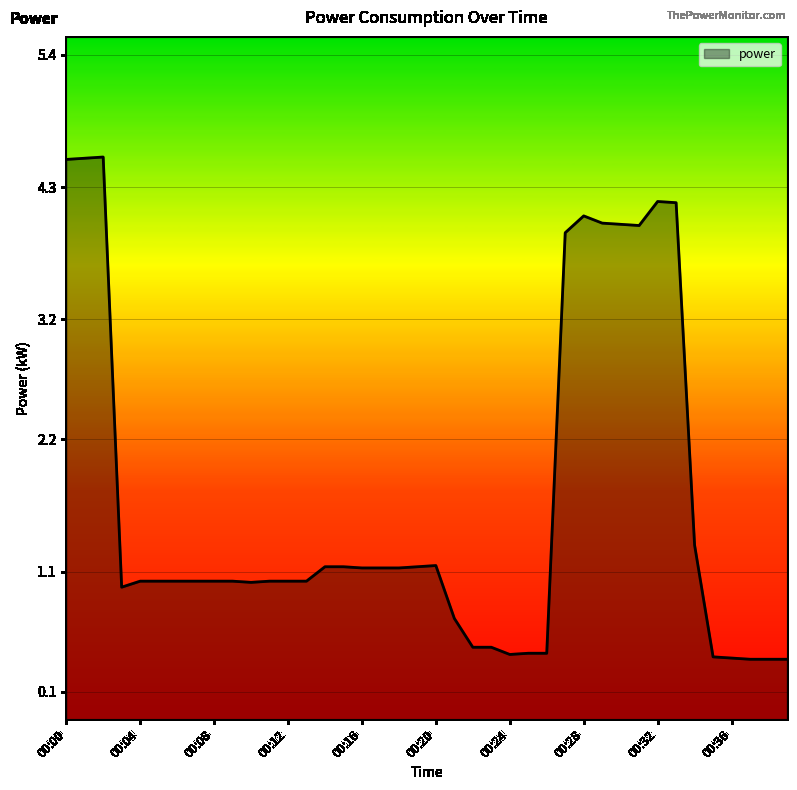

What is the minimum value shown in the chart?

0.4